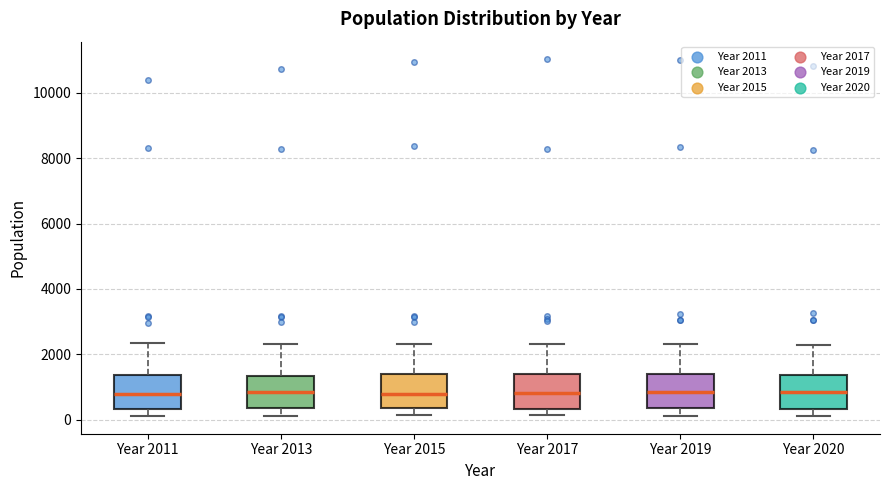

Reading left to right, transcribe this box plot: for each box, give where its median line is, the range the box spans, and where its two whiskers end, as read against the y-axis. The values are not printed on the chart, so give them approximately, as read against the axis.

Year 2011: median 800, box 400 to 1400, whiskers 200 to 2400
Year 2013: median 800, box 400 to 1400, whiskers 200 to 2400
Year 2015: median 800, box 400 to 1400, whiskers 200 to 2400
Year 2017: median 800, box 400 to 1400, whiskers 200 to 2400
Year 2019: median 800, box 400 to 1400, whiskers 200 to 2400
Year 2020: median 800, box 400 to 1400, whiskers 200 to 2200